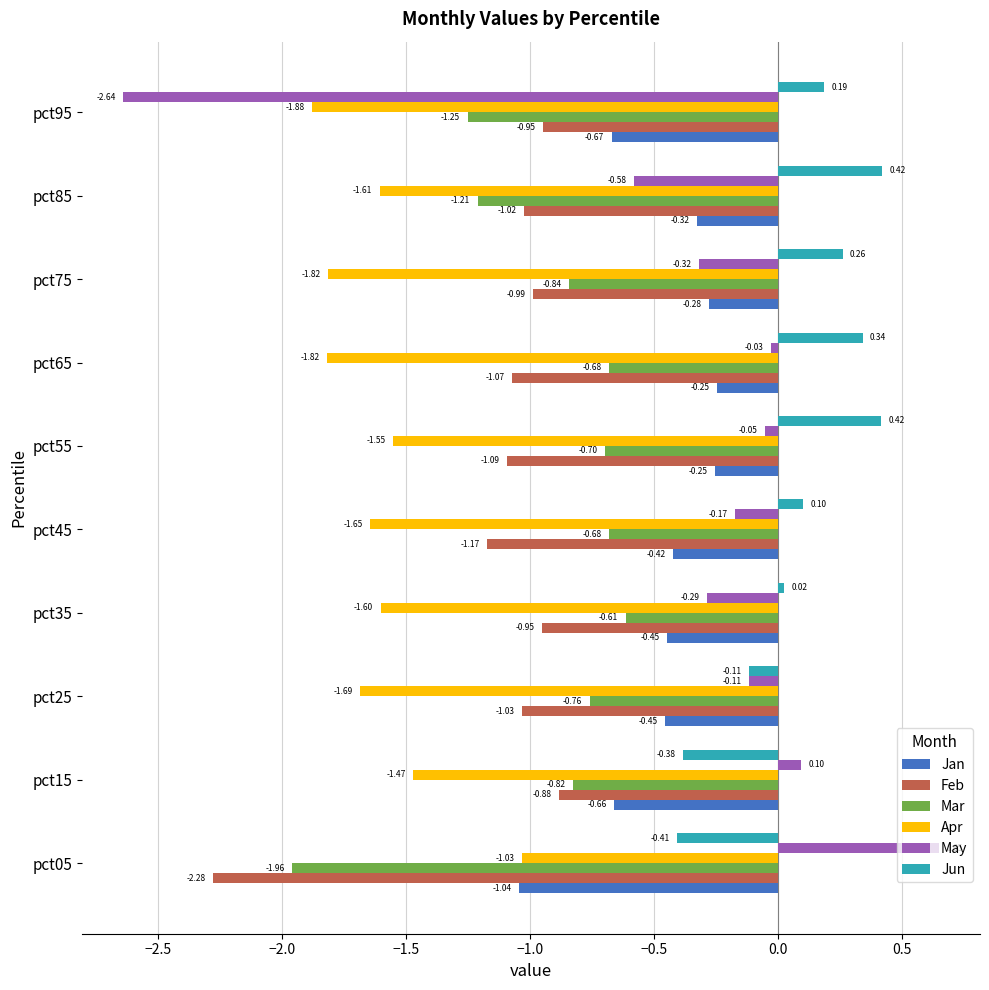

What is the difference between the maximum and minimum values in the Feb series?

1.4